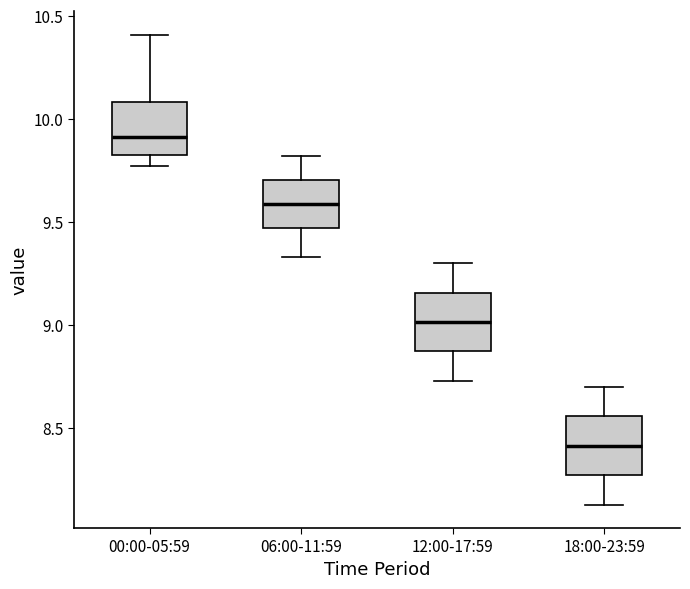

Which box's median line is the lowest?

18:00-23:59